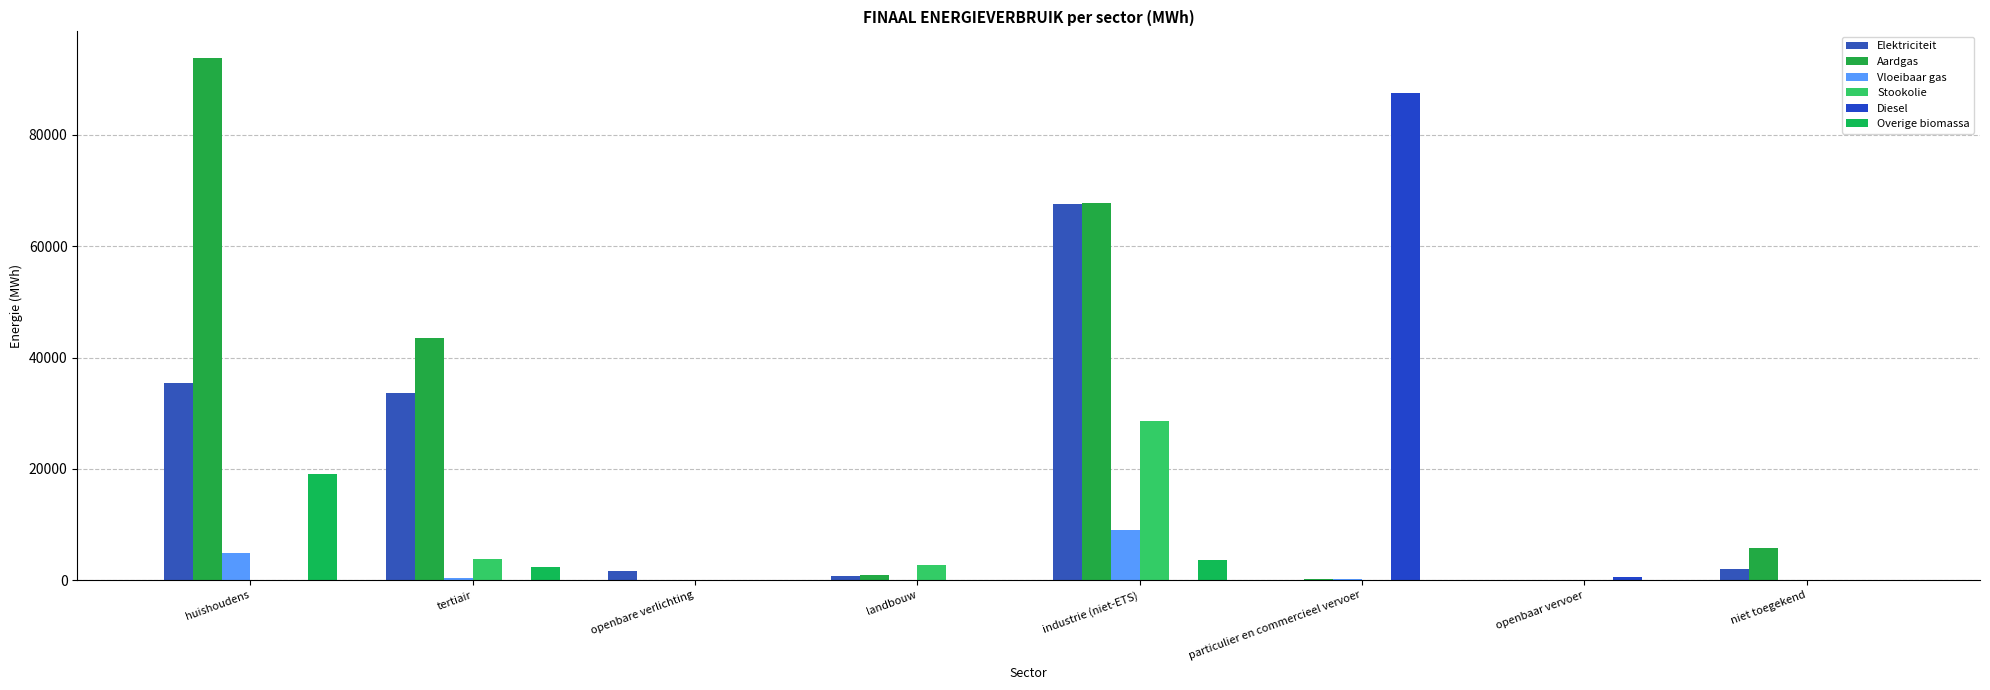

Which category has the highest value in the Overige biomassa series?

huishoudens